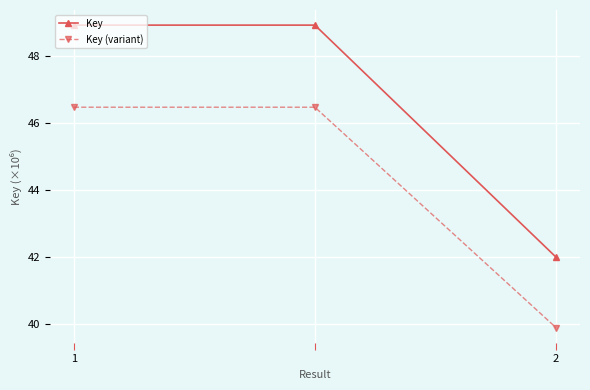

What is the average value of the Key (variant) series?

44.3